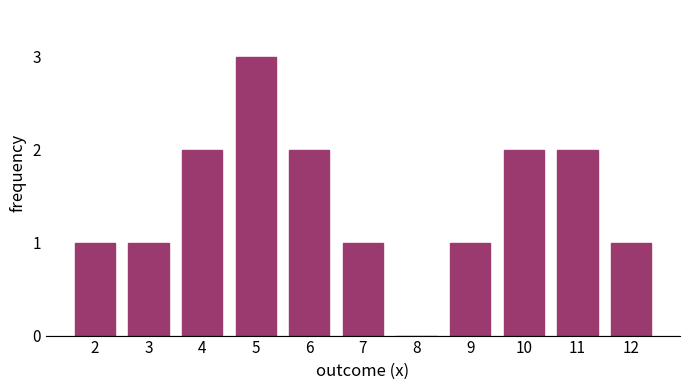

Reading left to right, extract all data points from this chart.

2=1	3=1	4=2	5=3	6=2	7=1	8=0	9=1	10=2	11=2	12=1